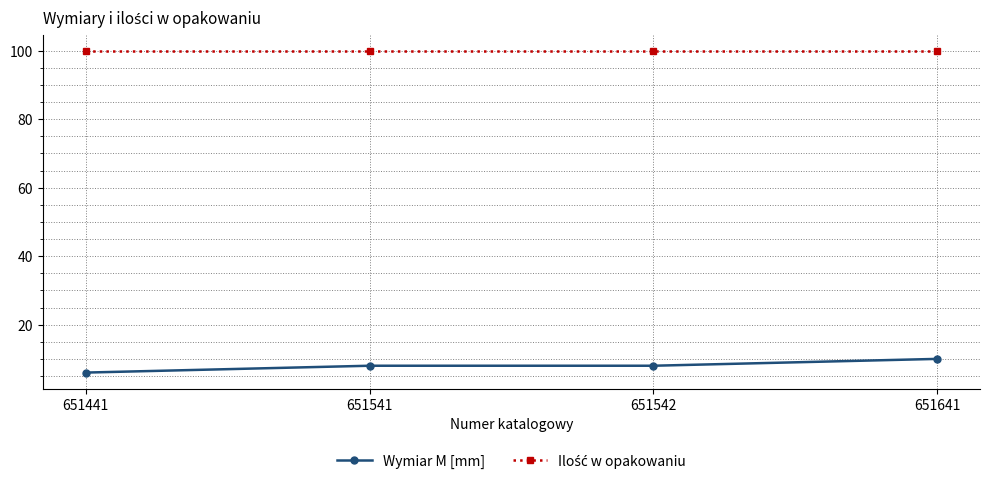

What is the value of the Wymiar M [mm] point at the 2nd from the left?

8